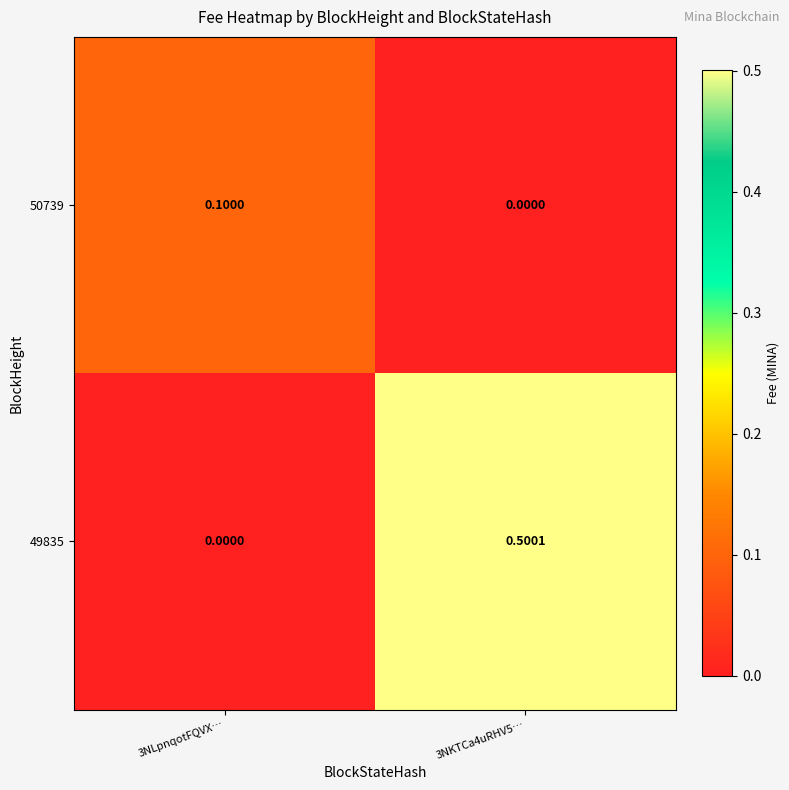

Is the value of 50739 at 3NKTCa4uRHV5… greater than the value of 49835 at 3NKTCa4uRHV5…?

No